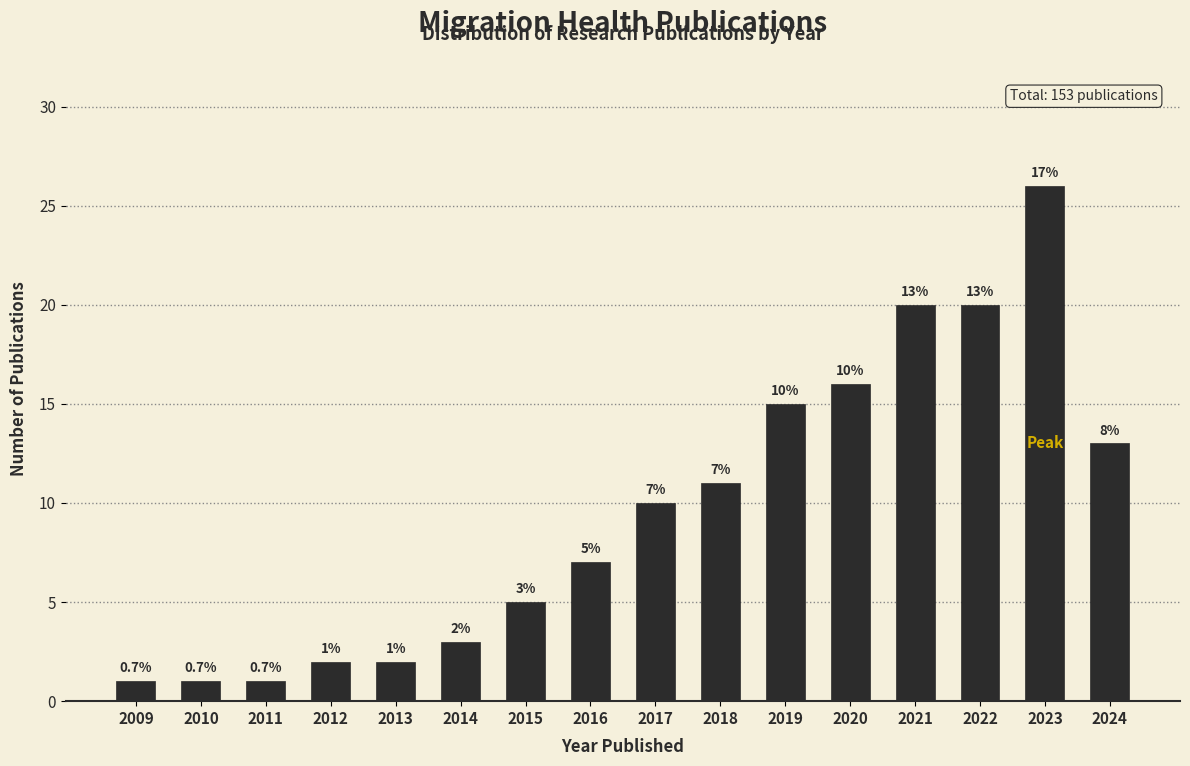

Reading left to right, list all the values displayed in this chart.

1	1	1	2	2	3	5	7	10	11	15	16	20	20	26	13